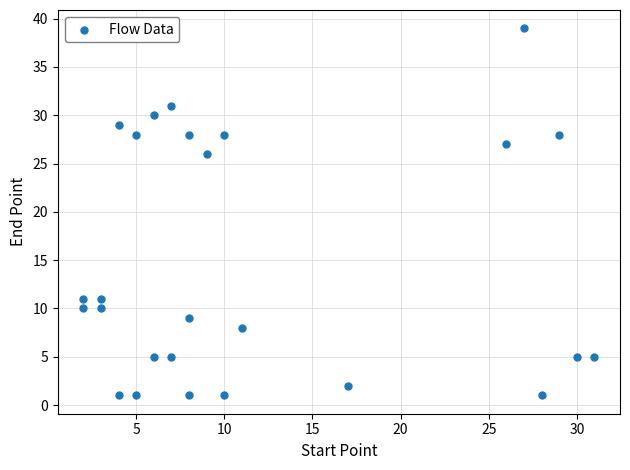

What Y value in the scatter plot is closest to 20?

26